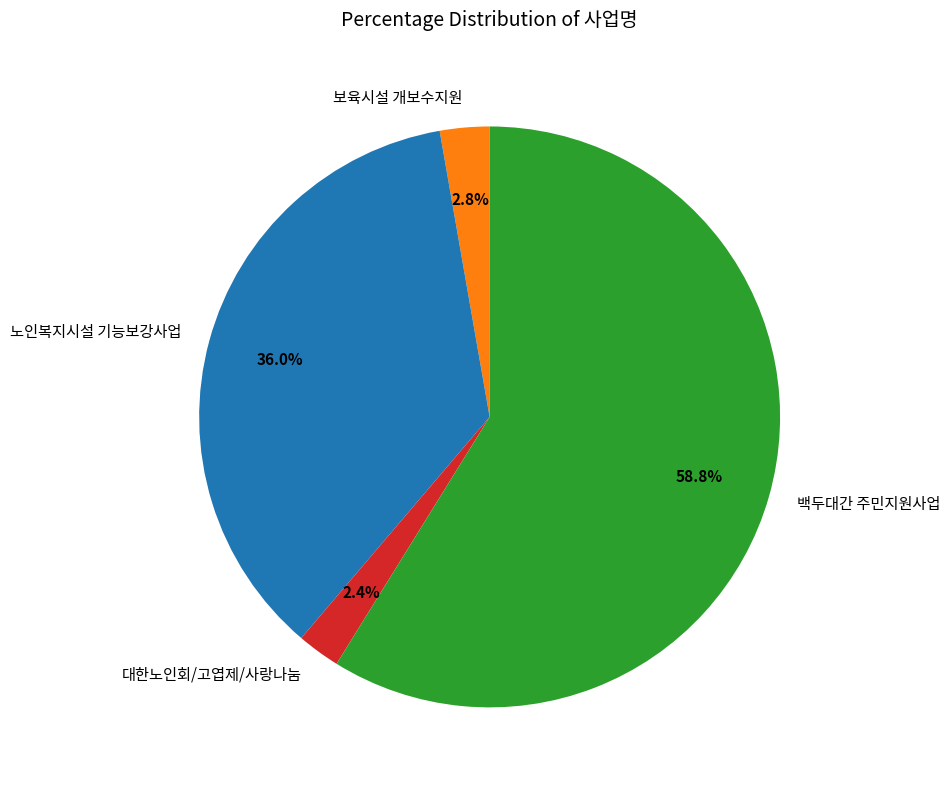

Is the sum of 대한노인회/고엽제/사랑나눔 and 노인복지시설 기능보강사업 greater than half?

No